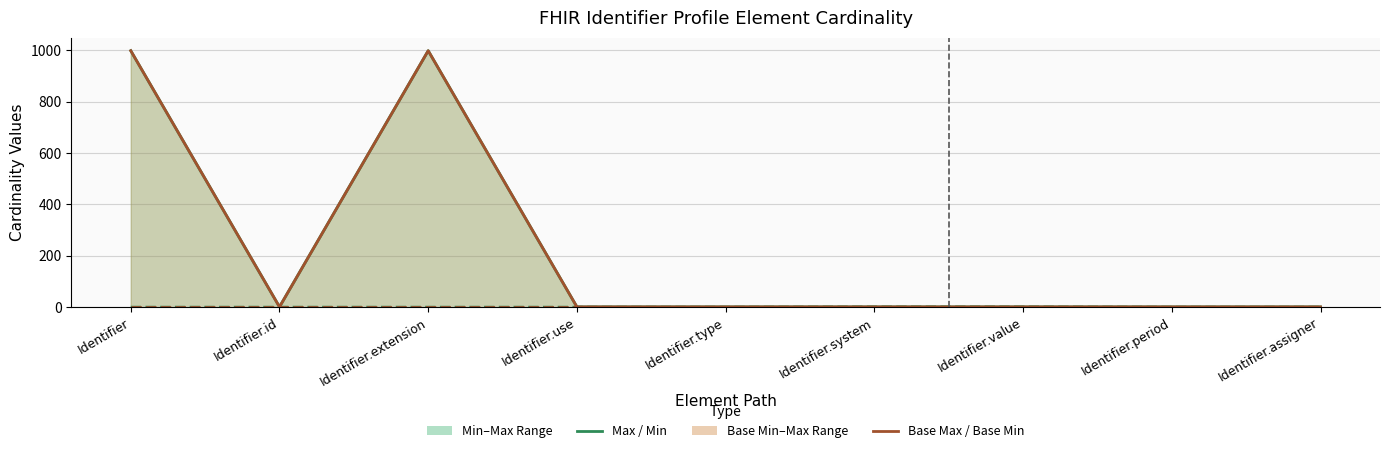

At Identifier.system, list the series in order from smallest to largest.

Base Min, Max, Min, Base Max